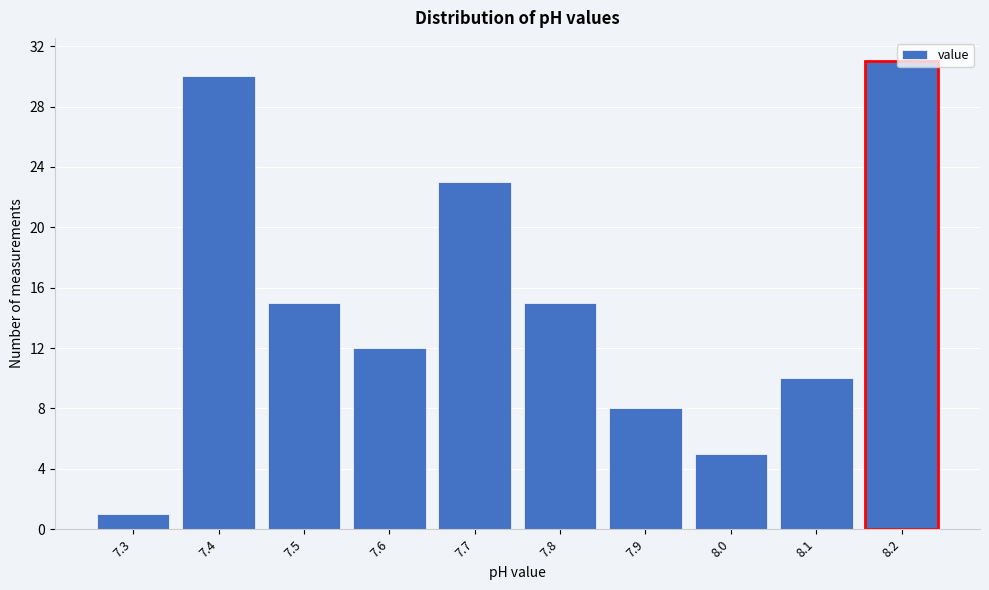

What is the average value?

15